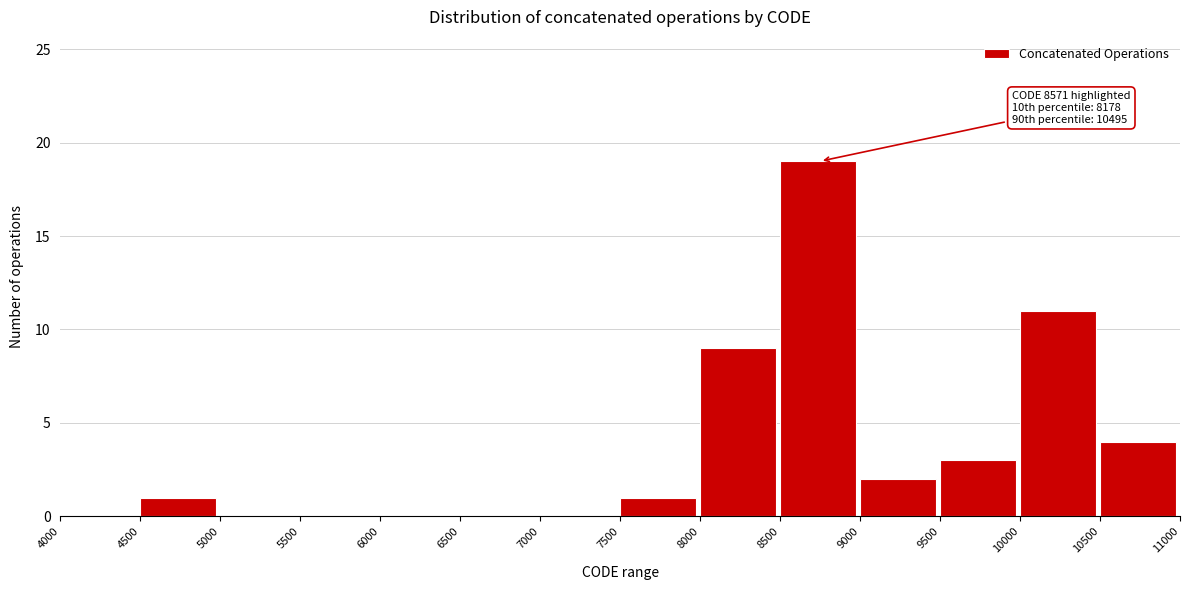

Over which range of the x-axis is the bar tallest?

8500 to 9000